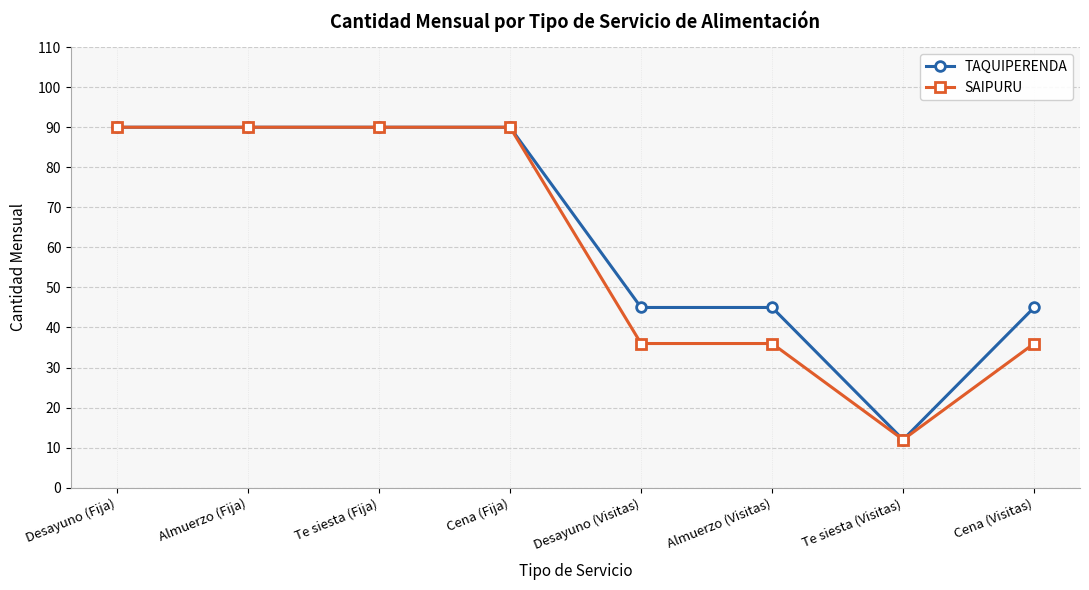

Reading left to right, transcribe all the data shown in this chart.

TAQUIPERENDA: Desayuno (Fija)=90	Almuerzo (Fija)=90	Te siesta (Fija)=90	Cena (Fija)=90	Desayuno (Visitas)=45	Almuerzo (Visitas)=45	Te siesta (Visitas)=12	Cena (Visitas)=45
SAIPURU: Desayuno (Fija)=90	Almuerzo (Fija)=90	Te siesta (Fija)=90	Cena (Fija)=90	Desayuno (Visitas)=36	Almuerzo (Visitas)=36	Te siesta (Visitas)=12	Cena (Visitas)=36